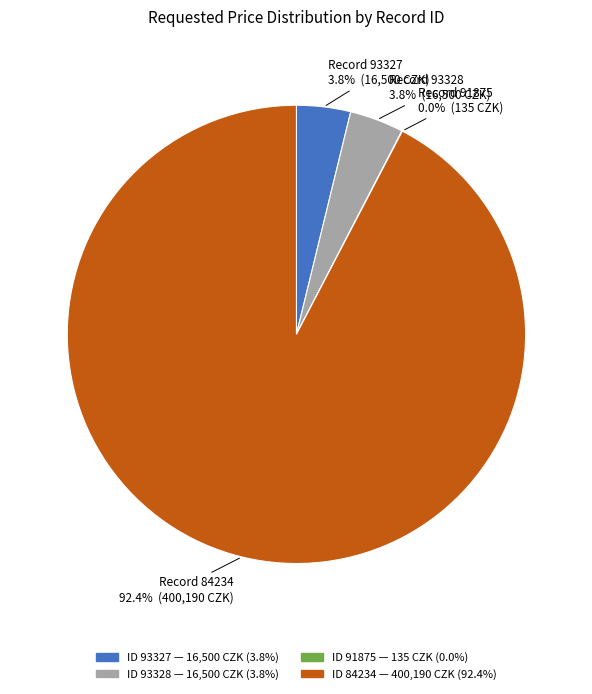

Does any single category account for the majority?

Yes